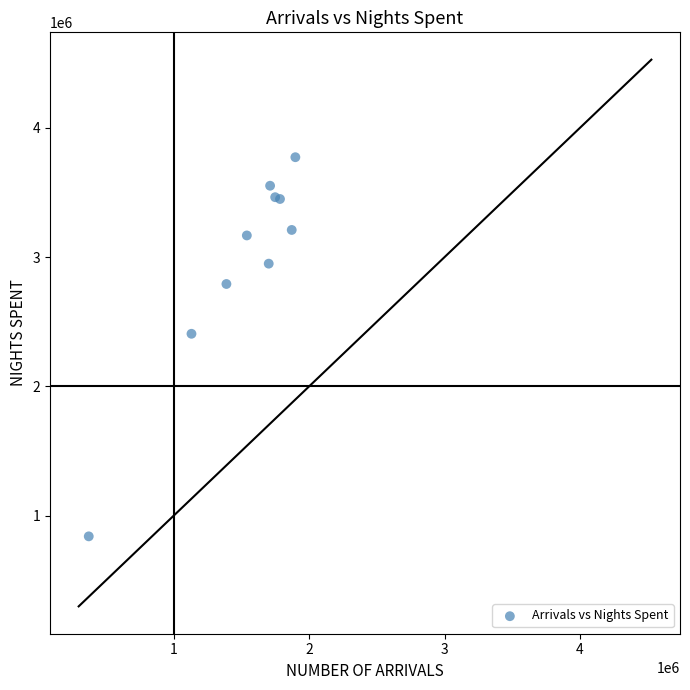

What Y value in the scatter plot is closest to 2306175?

2406723